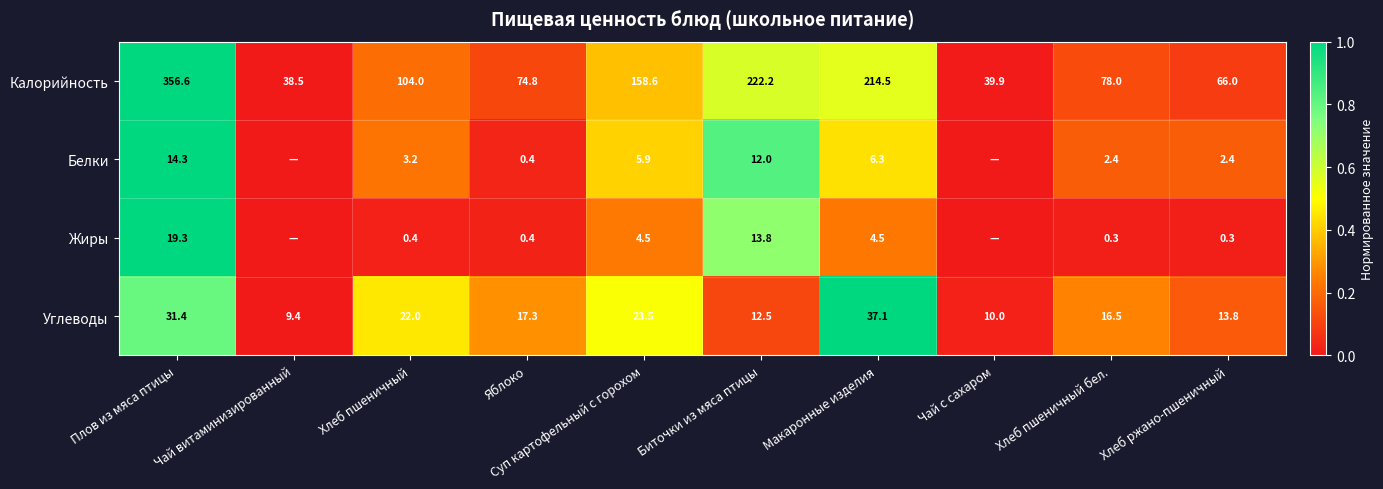

Rank the categories by Калорийность value from highest to lowest.

Плов из мяса птицы, Биточки из мяса птицы, Макаронные изделия, Суп картофельный с горохом, Хлеб пшеничный, Хлеб пшеничный бел., Яблоко, Хлеб ржано-пшеничный, Чай с сахаром, Чай витаминизированный